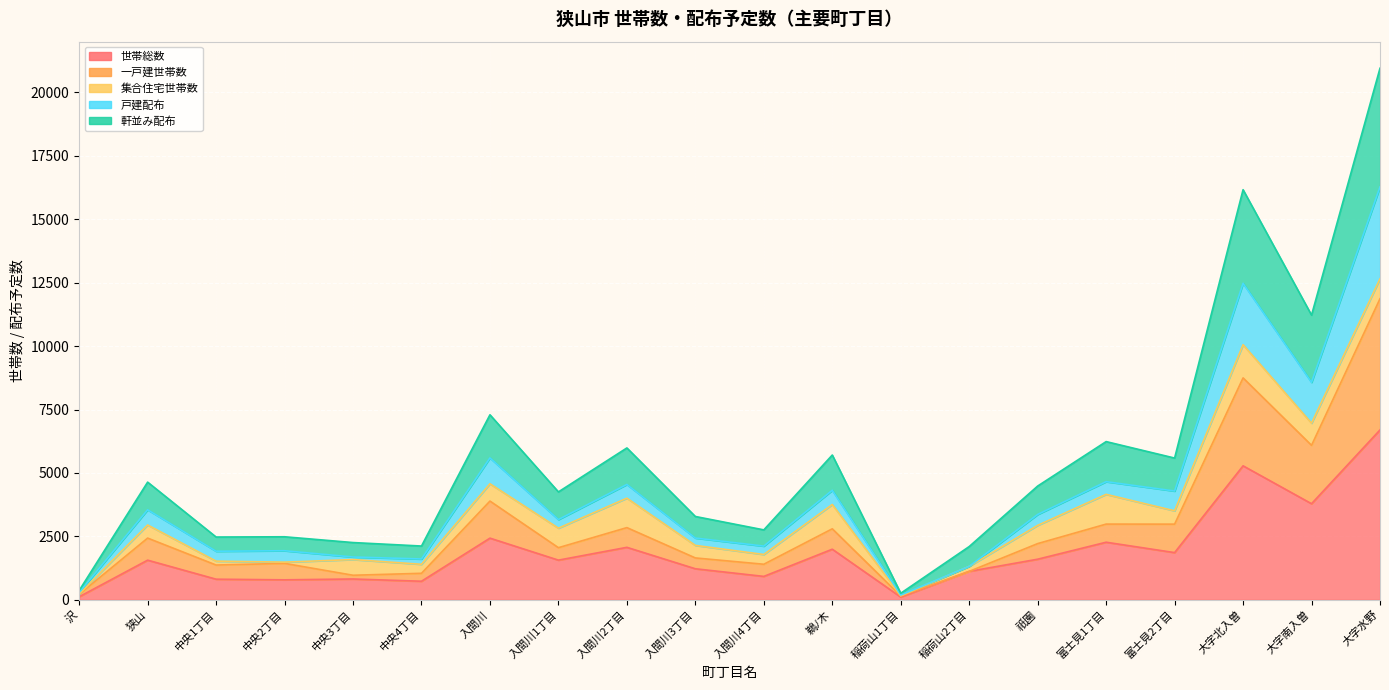

Where does the 一戸建世帯数 series first go above 2215?

狭山